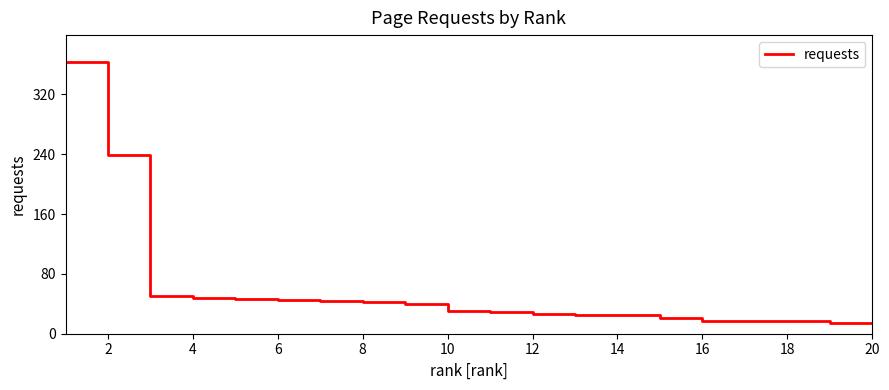

What is the difference between the maximum and minimum values?

349